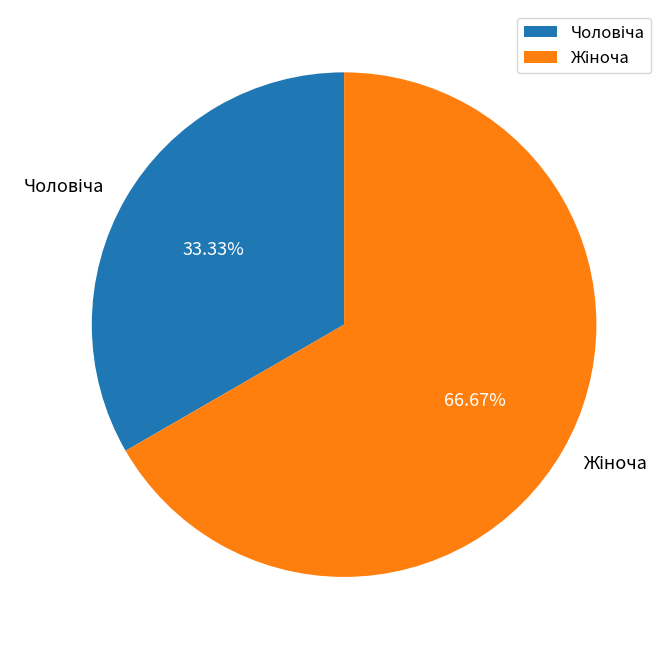

Is there a majority slice in this chart?

Yes